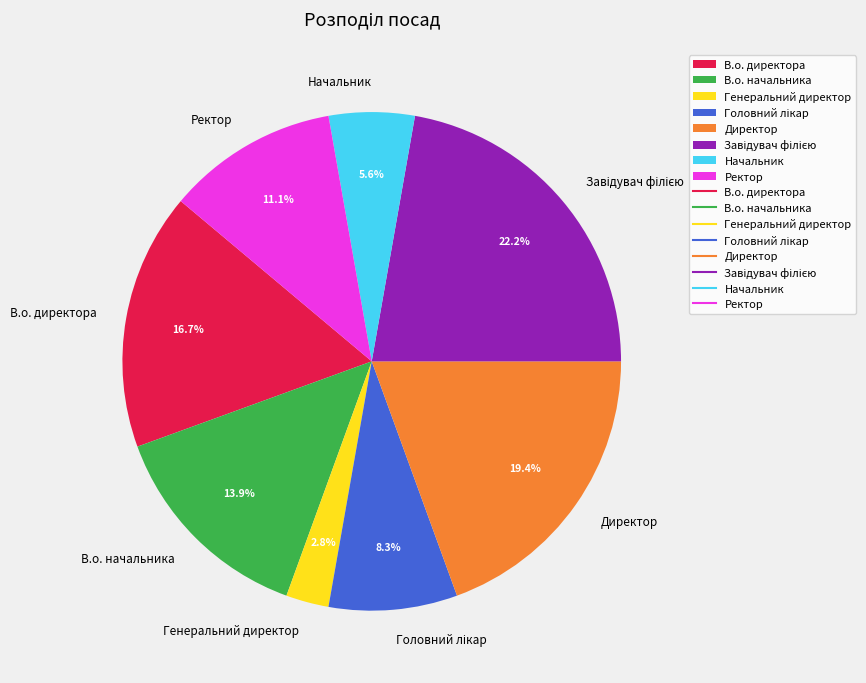

Does Ректор account for over 50% of the chart?

No